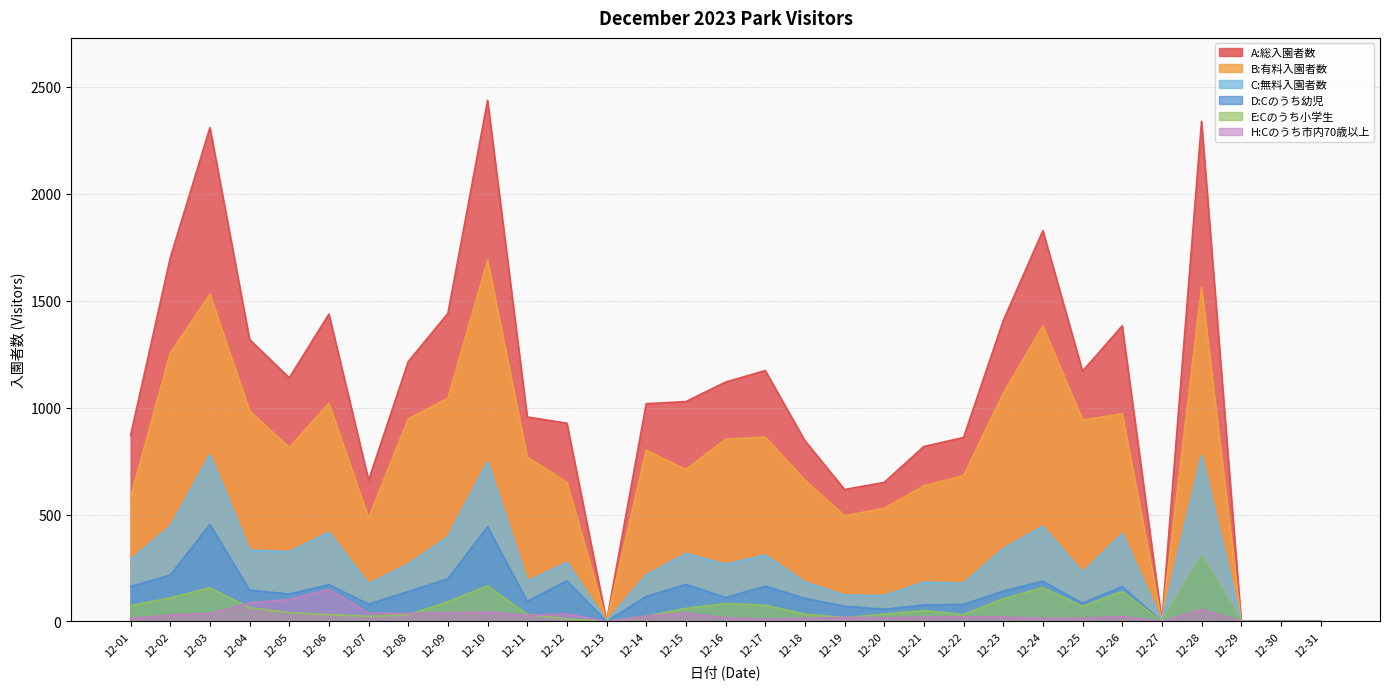

True or false: C:無料入園者数 has more than 1 points higher than both neighbors.

True